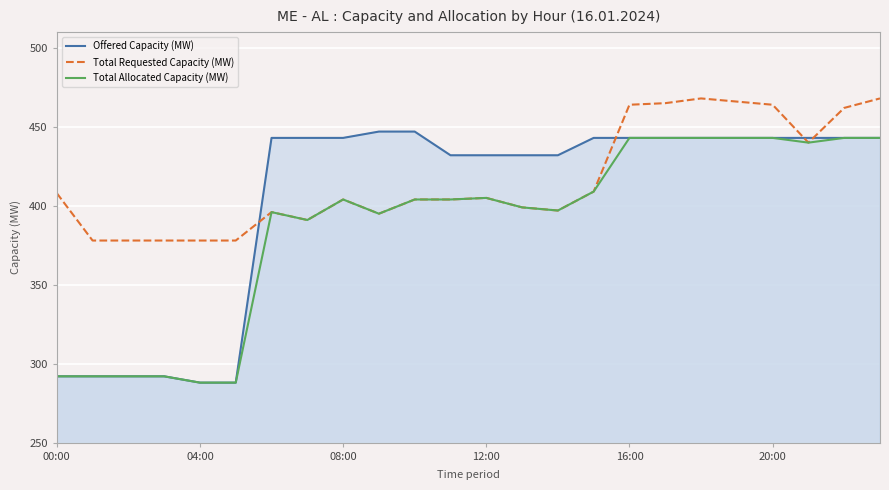

True or false: Total Requested Capacity (MW) has a value of 440 at 21.

True